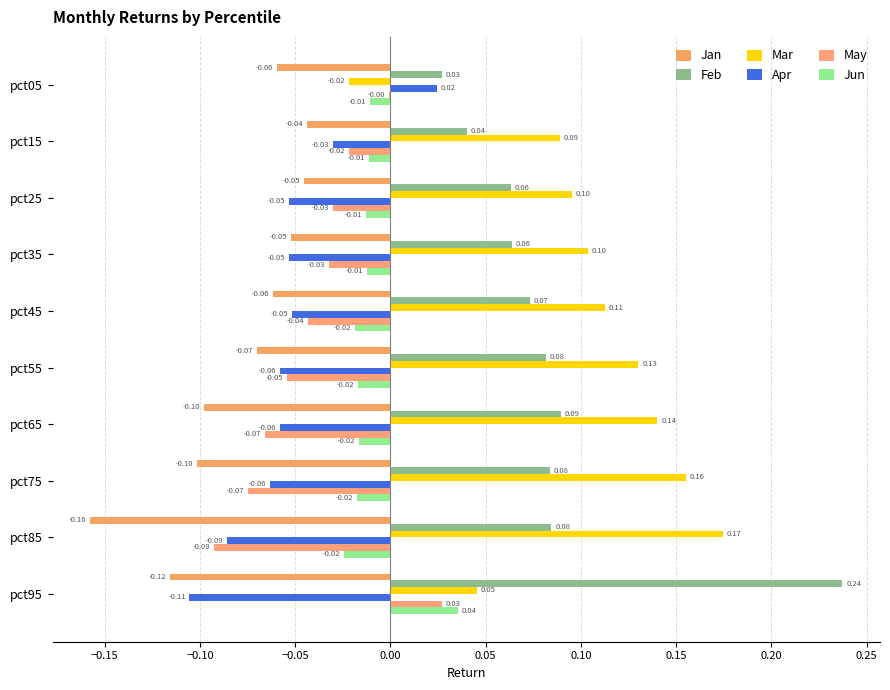

How many positive values does the May series have?

1